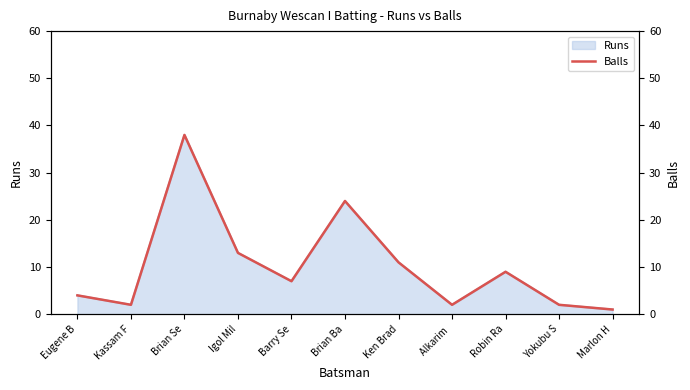

Reading left to right, list all the values displayed in this chart.

Eugene B=4	Kassam F=2	Brian Se=38	Igol Mil=13	Barry Se=7	Brian Ba=24	Ken Brad=11	Alkarim =2	Robin Ra=9	Yokubu S=2	Marlon H=1